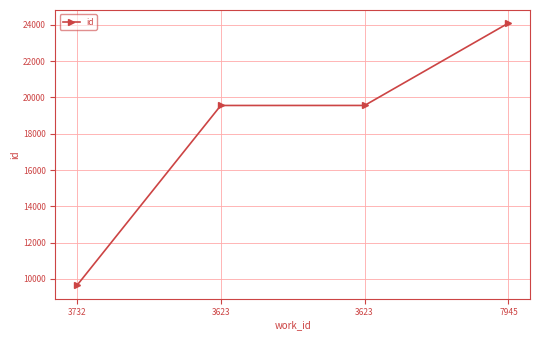

How many data points are less than 19554?

2